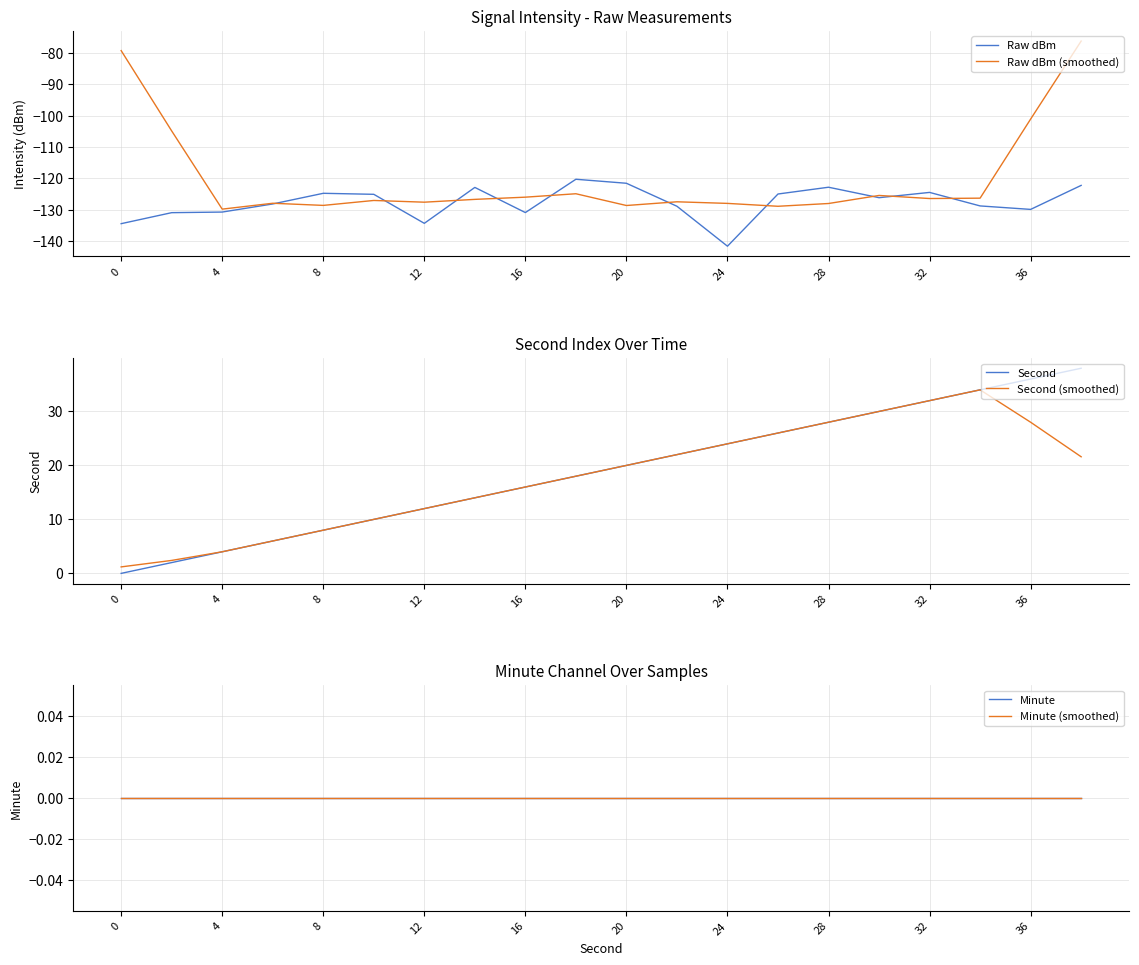

At which label does Raw dBm reach its minimum?

24